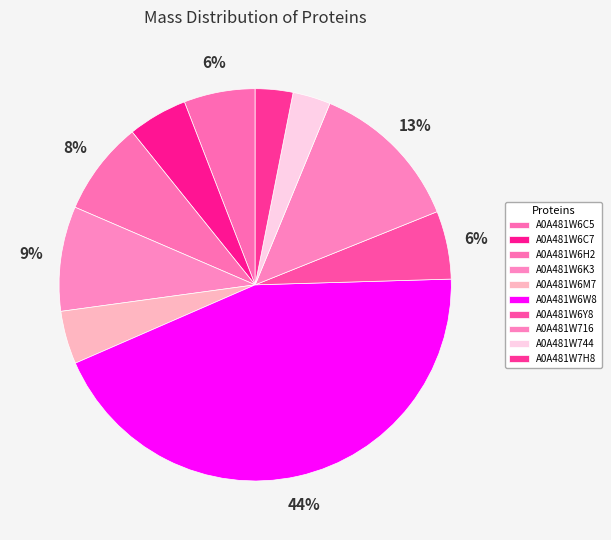

Is it true that A0A481W7H8 is 3% of the pie?

True